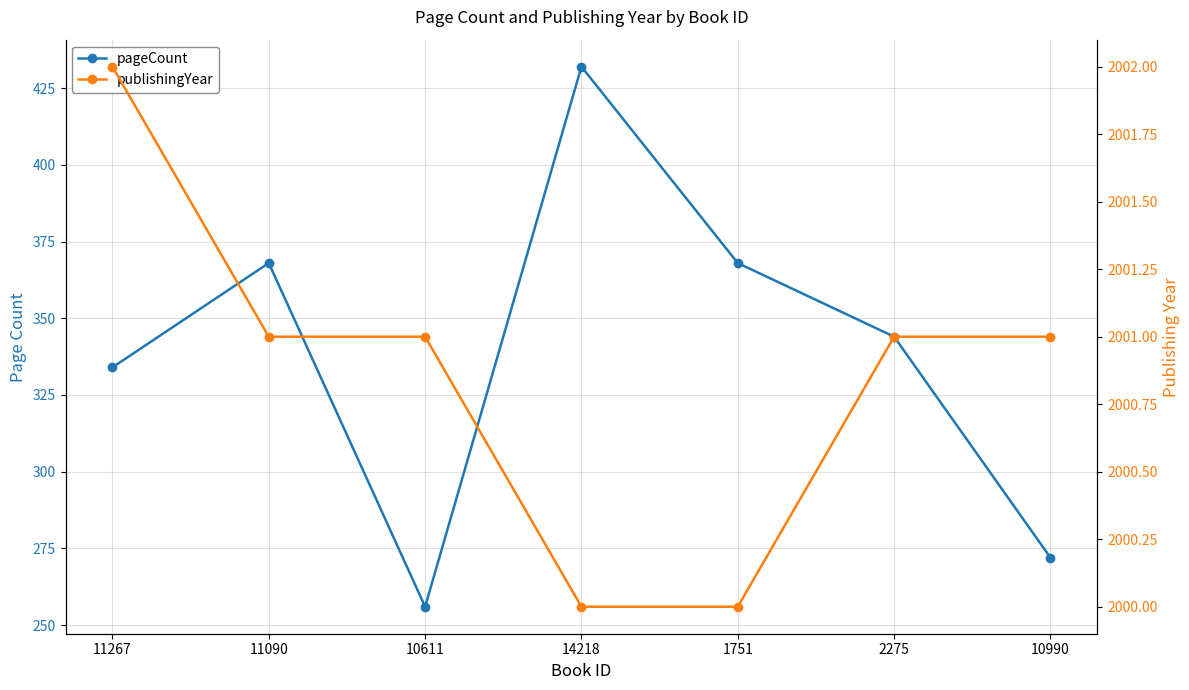

Reading right to left, transcribe all the data shown in this chart.

pageCount: 272	344	368	432	256	368	334
publishingYear: 2001	2001	2000	2000	2001	2001	2002